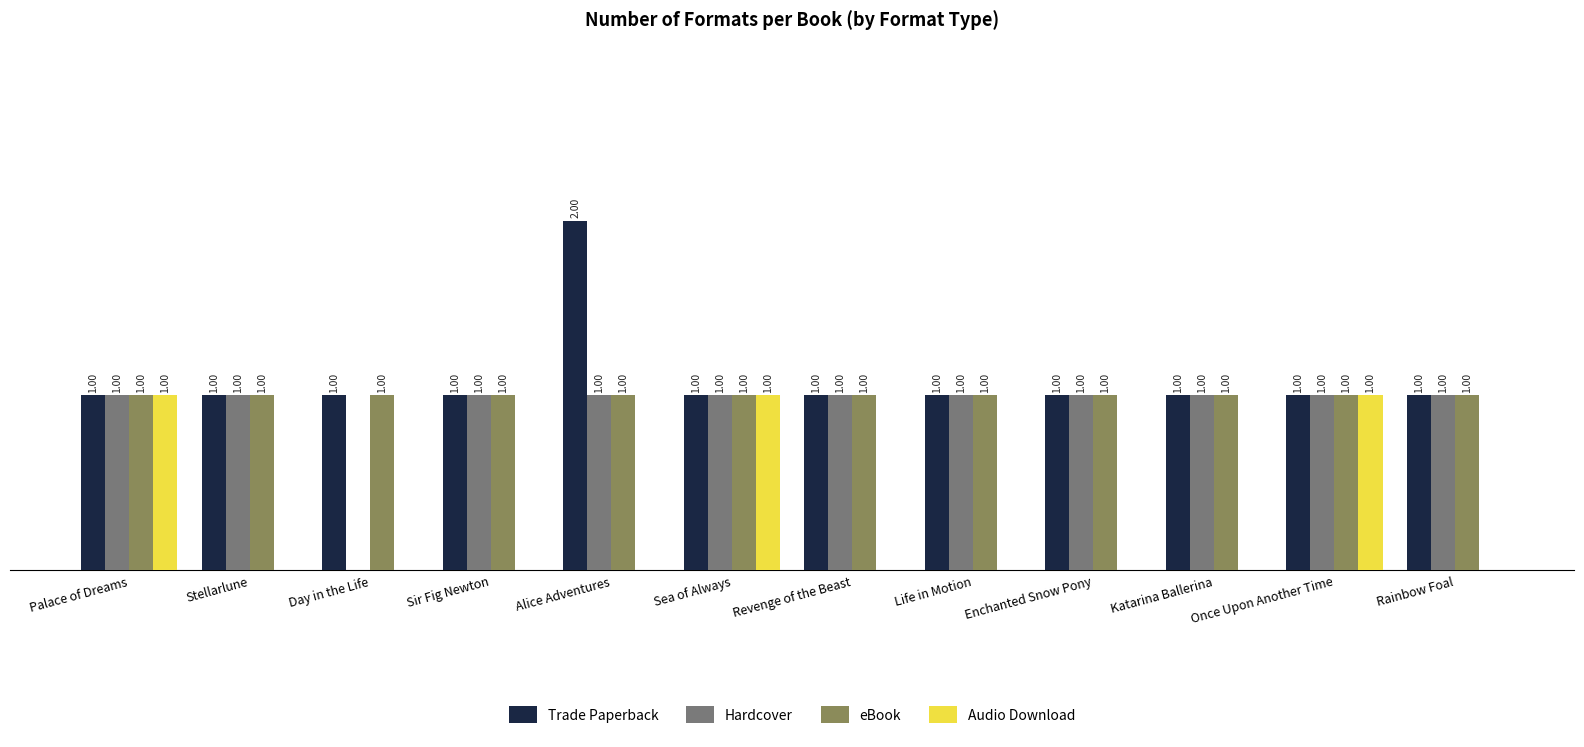

Which series has the largest total across all categories?

Trade Paperback